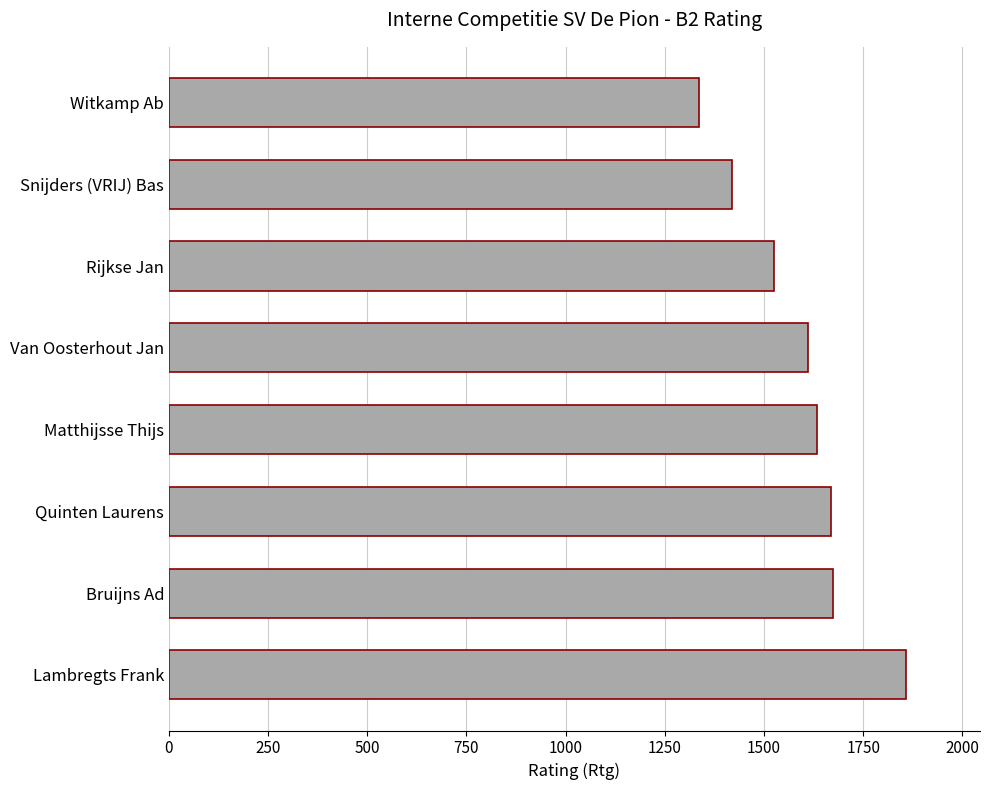

True or false: the data shows 1526 at Rijkse Jan.

True